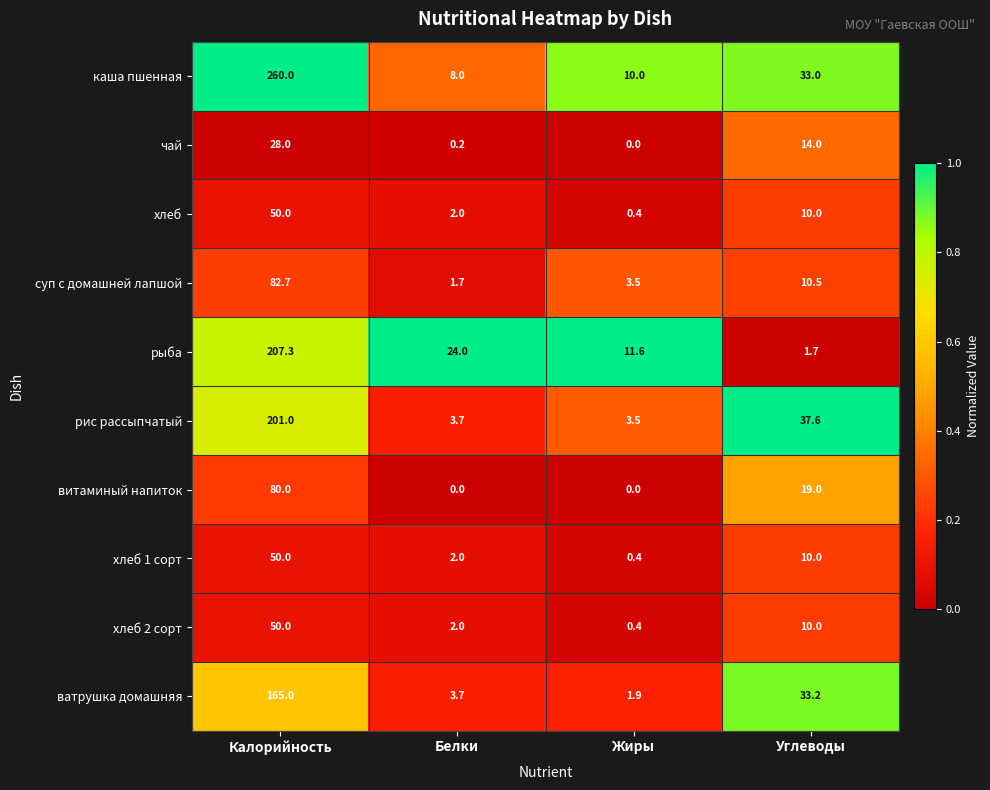

What is the difference between the maximum and minimum values in the витаминый напиток series?

80.0